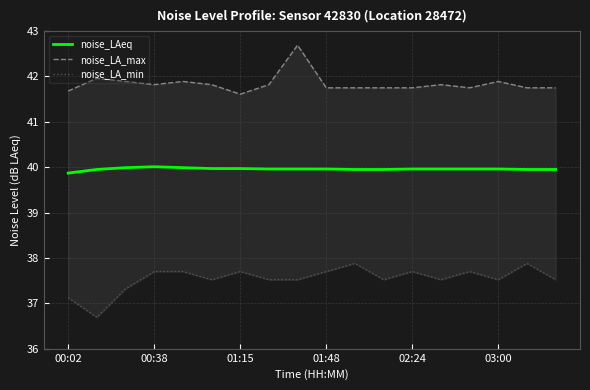

Reading left to right, what are all the values shown in this chart?

noise_LAeq: 39.9	40.0	40.0	40.0	40.0	40.0	40.0	40.0	40.0	40.0	40.0	40.0	40.0	40.0	40.0	40.0	40.0	40.0
noise_LA_max: 41.7	42.0	41.9	41.8	41.9	41.8	41.6	41.8	42.7	41.8	41.8	41.8	41.8	41.8	41.8	41.9	41.8	41.8
noise_LA_min: 37.1	36.7	37.3	37.7	37.7	37.5	37.7	37.5	37.5	37.7	37.9	37.5	37.7	37.5	37.7	37.5	37.9	37.5